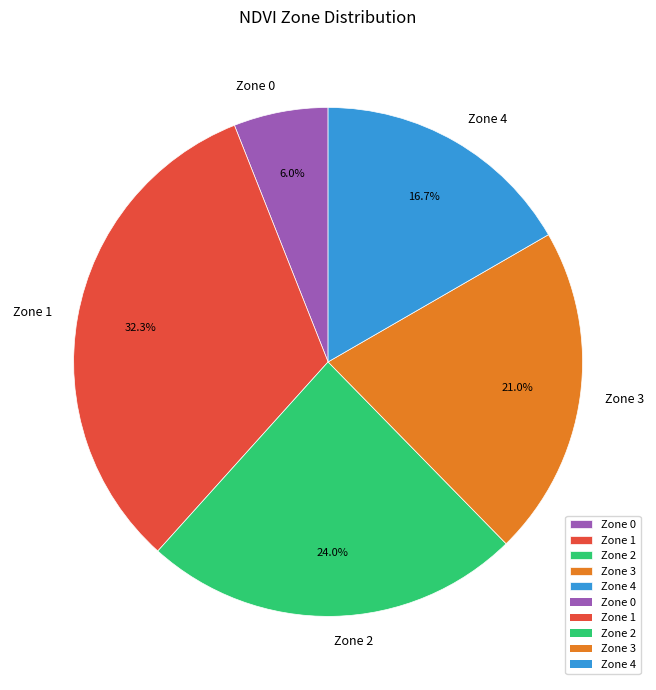

True or false: Zone 0 accounts for 1% of the total.

False